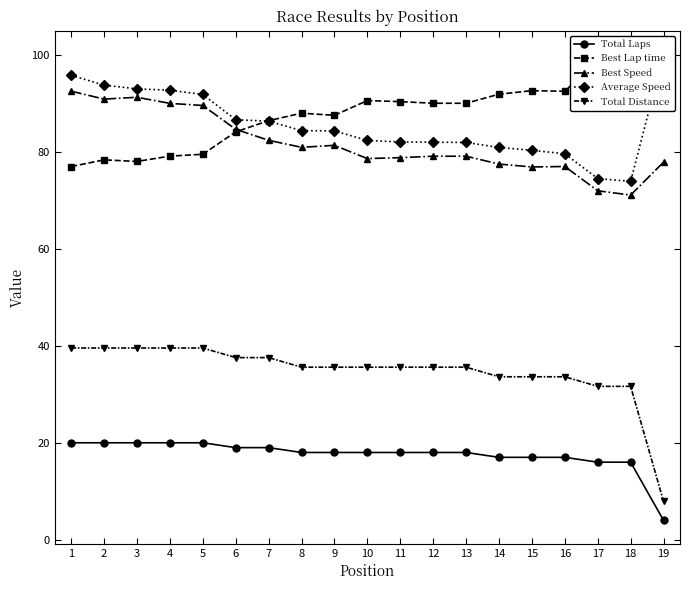

True or false: Total Distance has a value of 39.5 at 3.

True